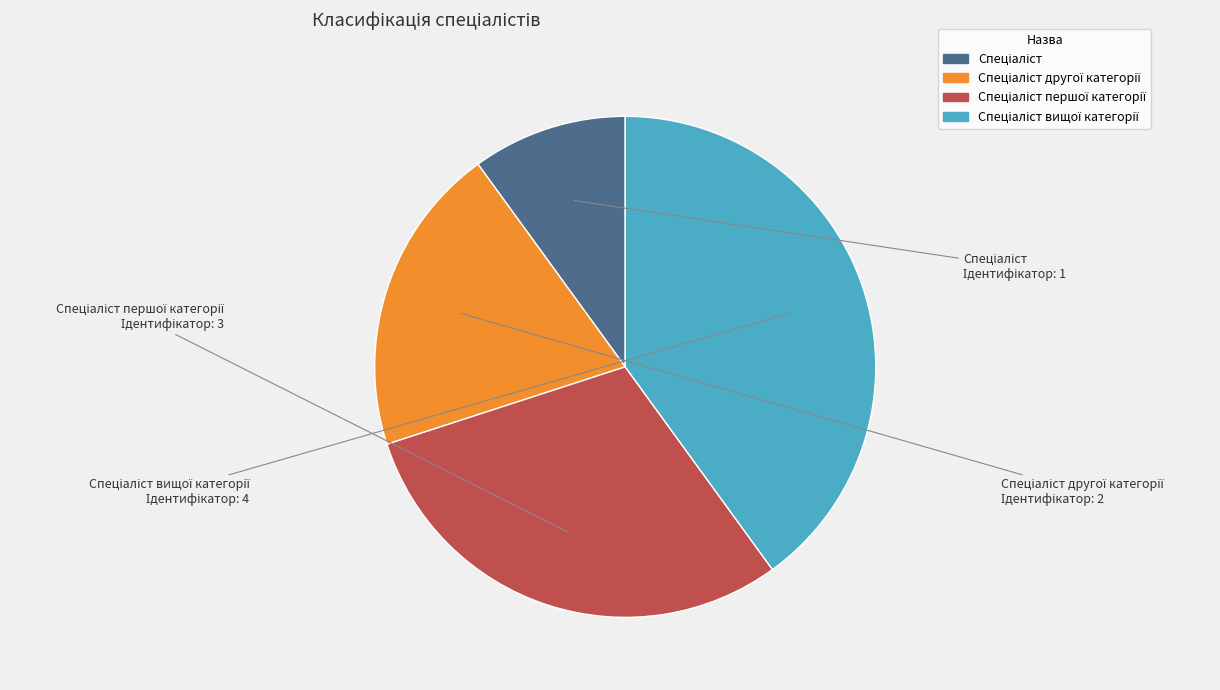

Is there any slice that represents more than half of the pie?

No